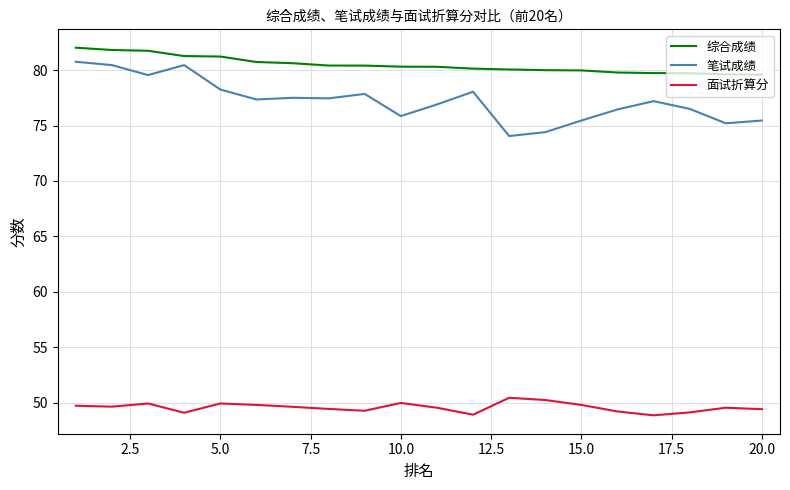

Which series has the largest total across all categories?

综合成绩